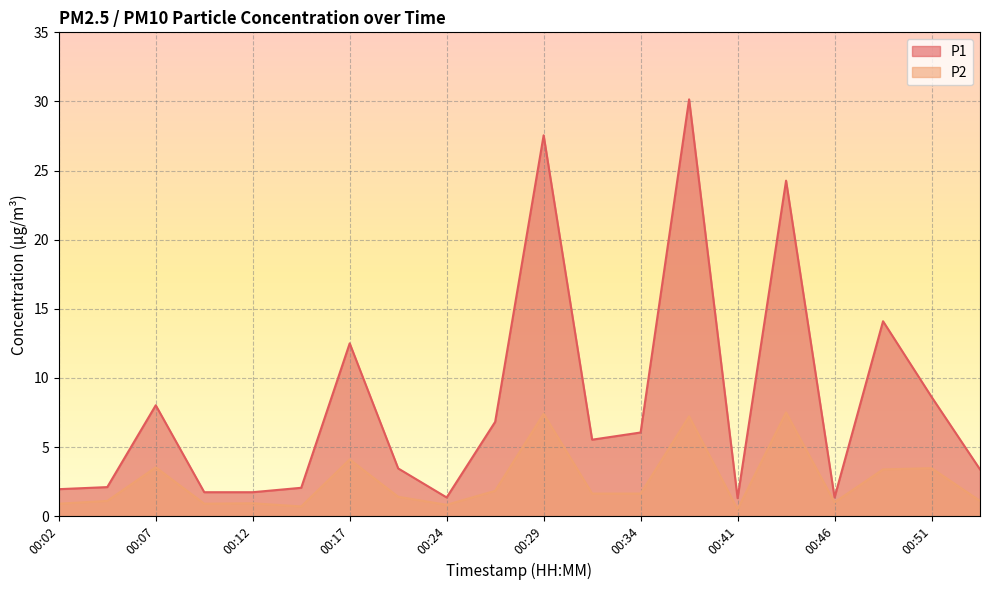

True or false: P1 and P2 intersect in this chart.

False